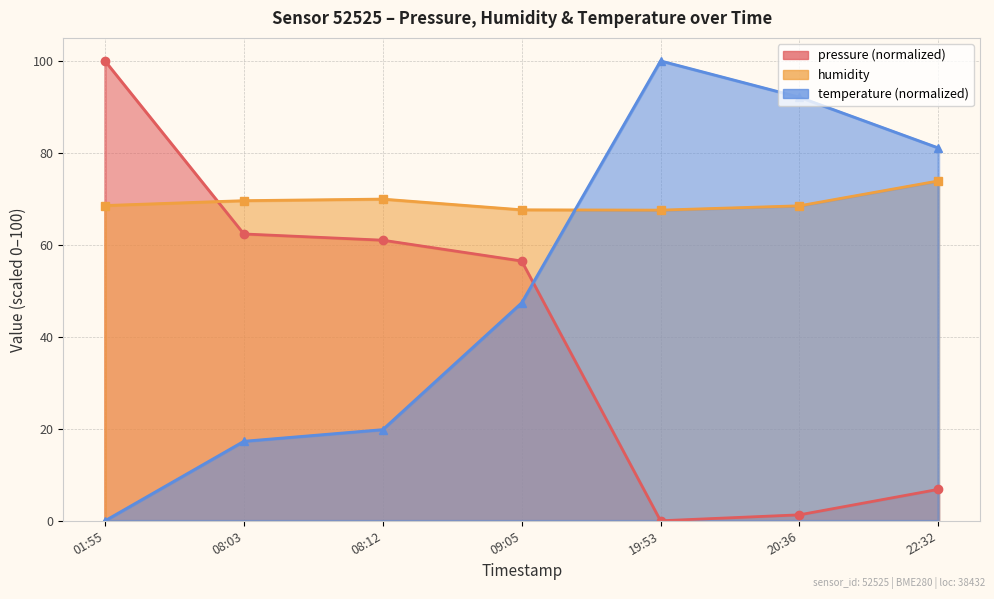

How many distinct data groups are displayed?

3